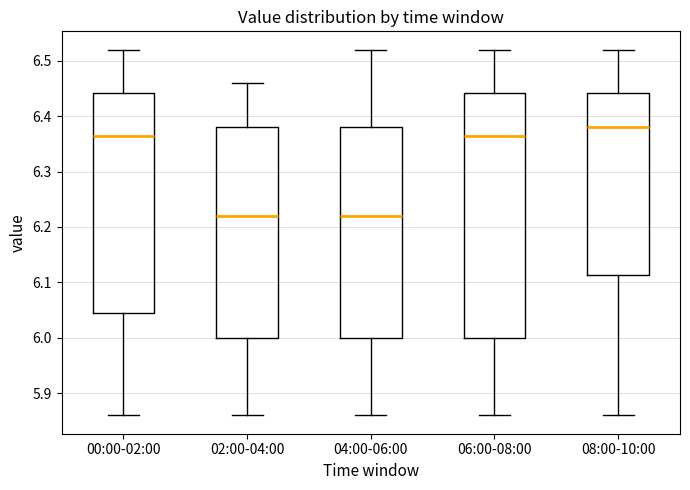

Reading left to right, read every box against the y-axis: the position of its median line, the range the box covers, and the ends of its whiskers. The values are not printed on the chart, so give them approximately, as read against the axis.

00:00-02:00: median 6.37, box 6.05 to 6.44, whiskers 5.86 to 6.52
02:00-04:00: median 6.22, box 6.00 to 6.38, whiskers 5.86 to 6.46
04:00-06:00: median 6.22, box 6.00 to 6.38, whiskers 5.86 to 6.52
06:00-08:00: median 6.37, box 6.00 to 6.44, whiskers 5.86 to 6.52
08:00-10:00: median 6.38, box 6.11 to 6.44, whiskers 5.86 to 6.52